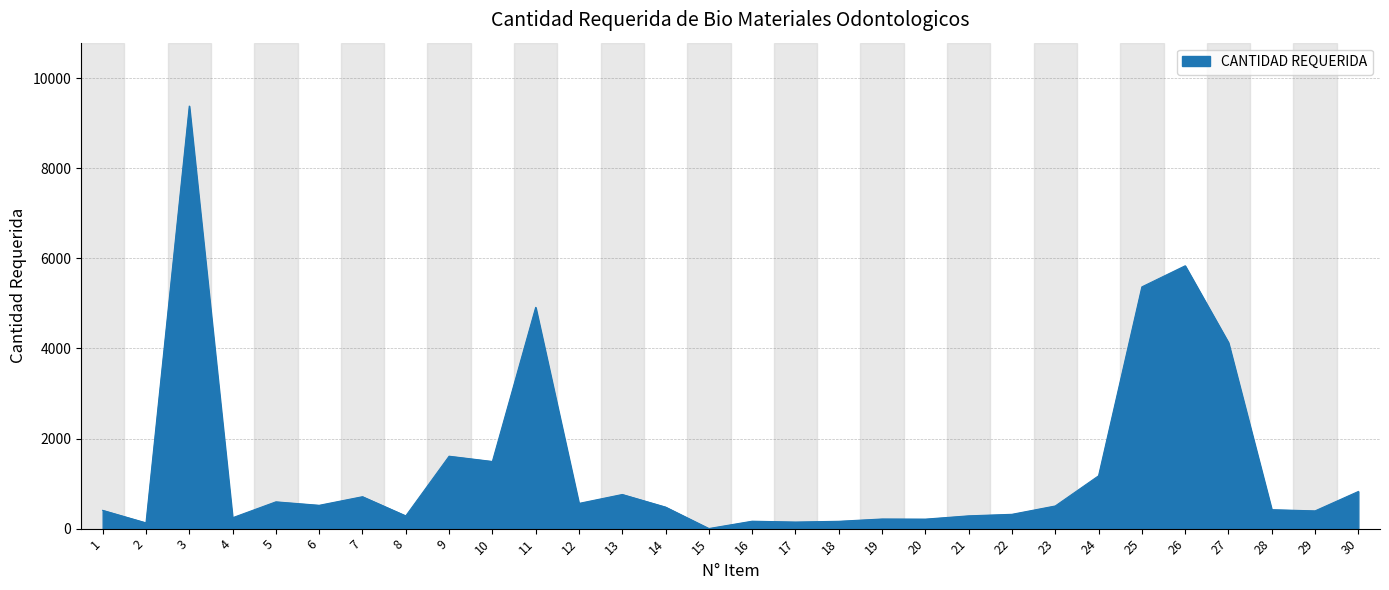

What is the change in value from 4 to 8?

+41